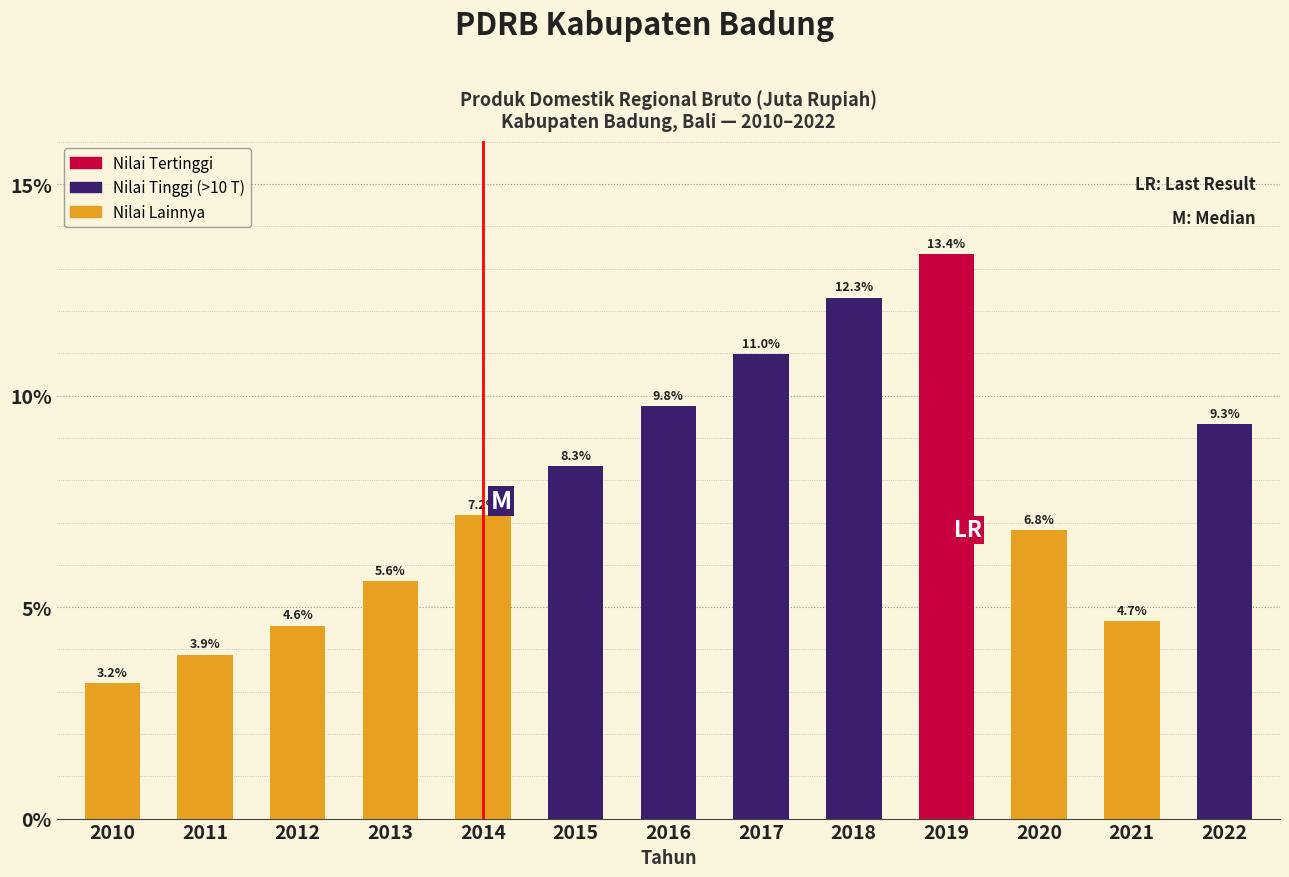

Reading left to right, extract all data points from this chart.

2010=3.2	2011=3.9	2012=4.6	2013=5.6	2014=7.2	2015=8.3	2016=9.8	2017=11.0	2018=12.3	2019=13.4	2020=6.8	2021=4.7	2022=9.3